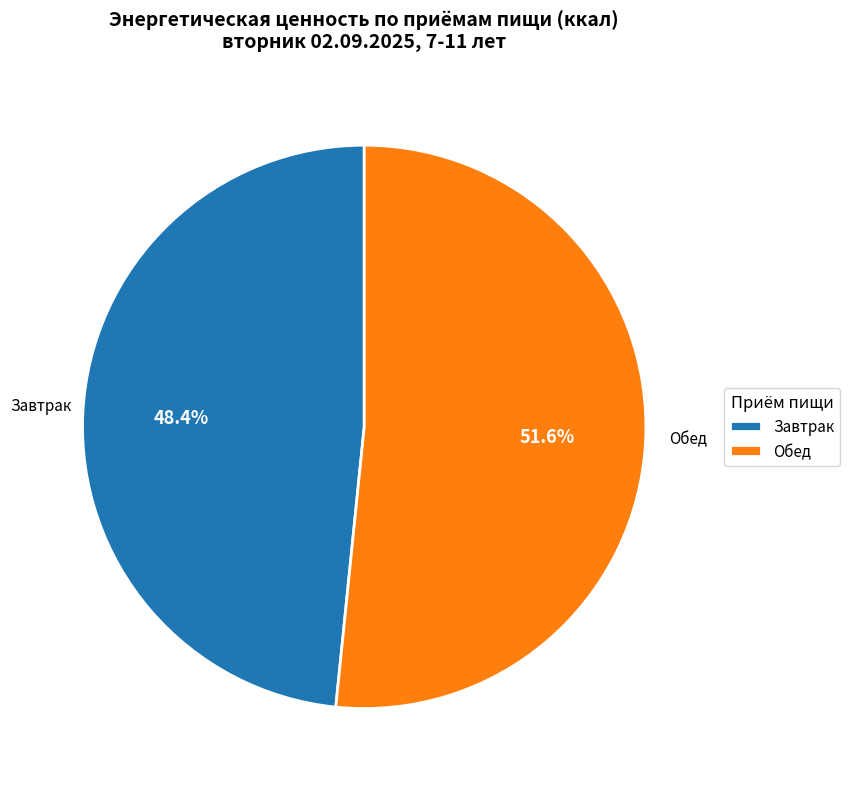

How many slices are in this pie chart?

2